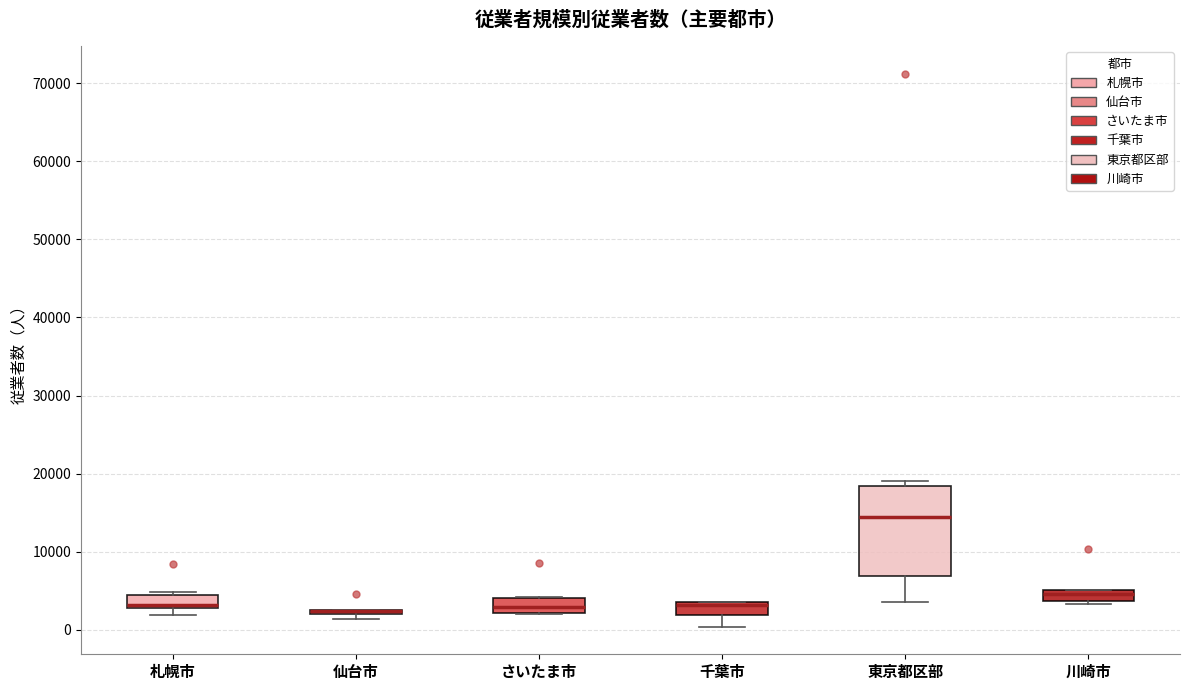

Which box is the tallest, from its lower edge to its upper edge?

東京都区部